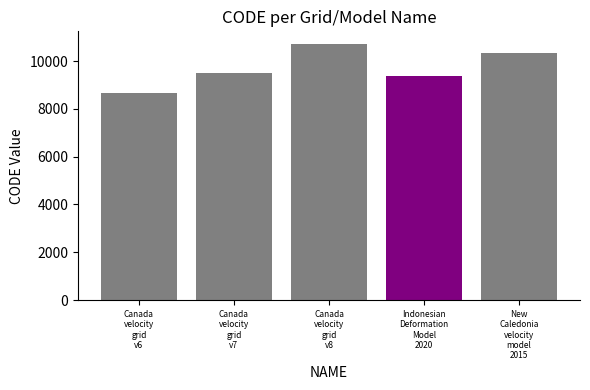

How many series are shown in this chart?

5